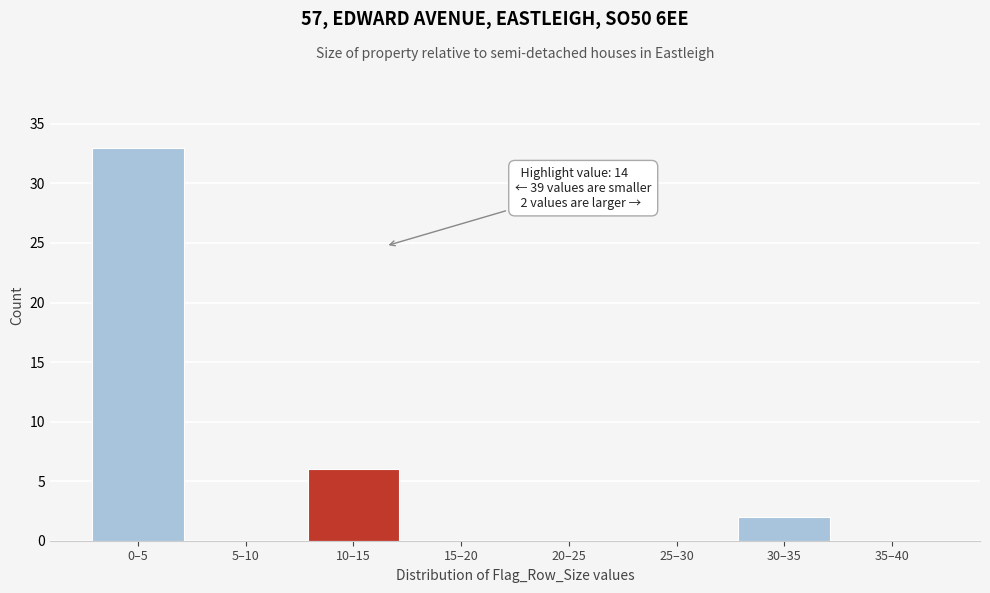

Reading left to right, extract all data points from this chart.

0–5=33	5–10=0	10–15=6	15–20=0	20–25=0	25–30=0	30–35=2	35–40=0